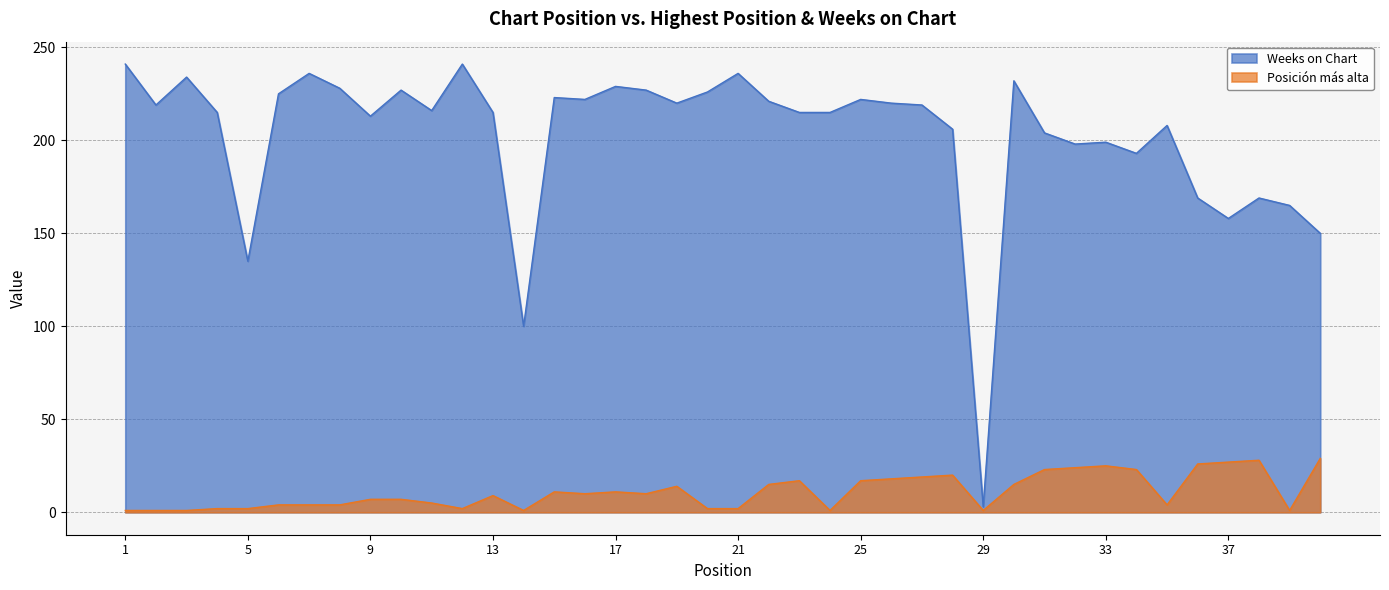

What are all the series names shown in the legend?

Weeks on Chart, Posición más alta